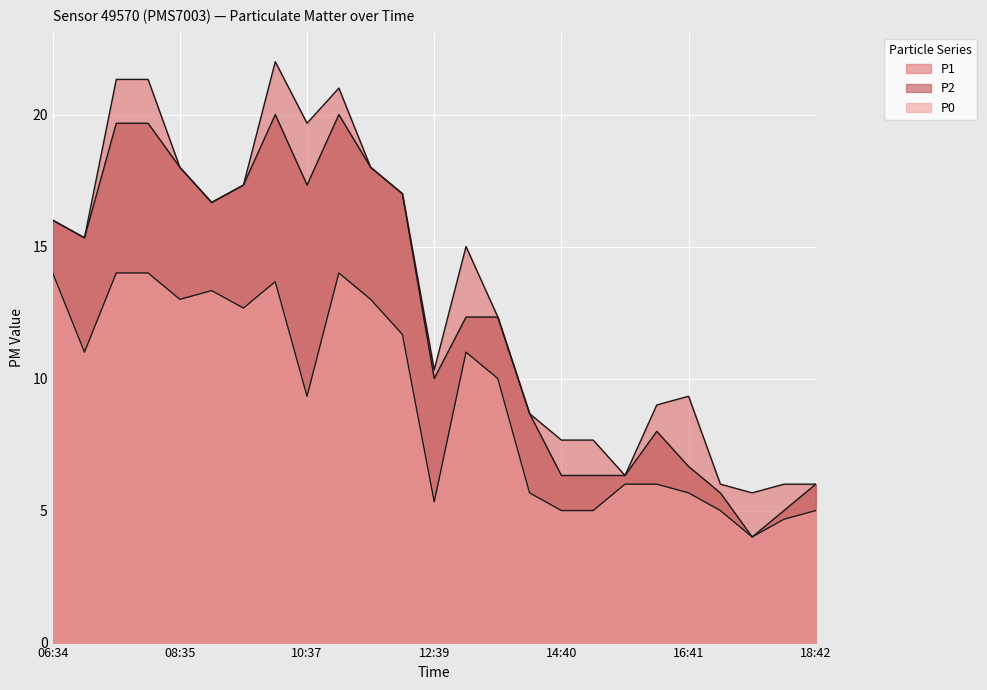

True or false: P1 and P0 cross at least once.

False